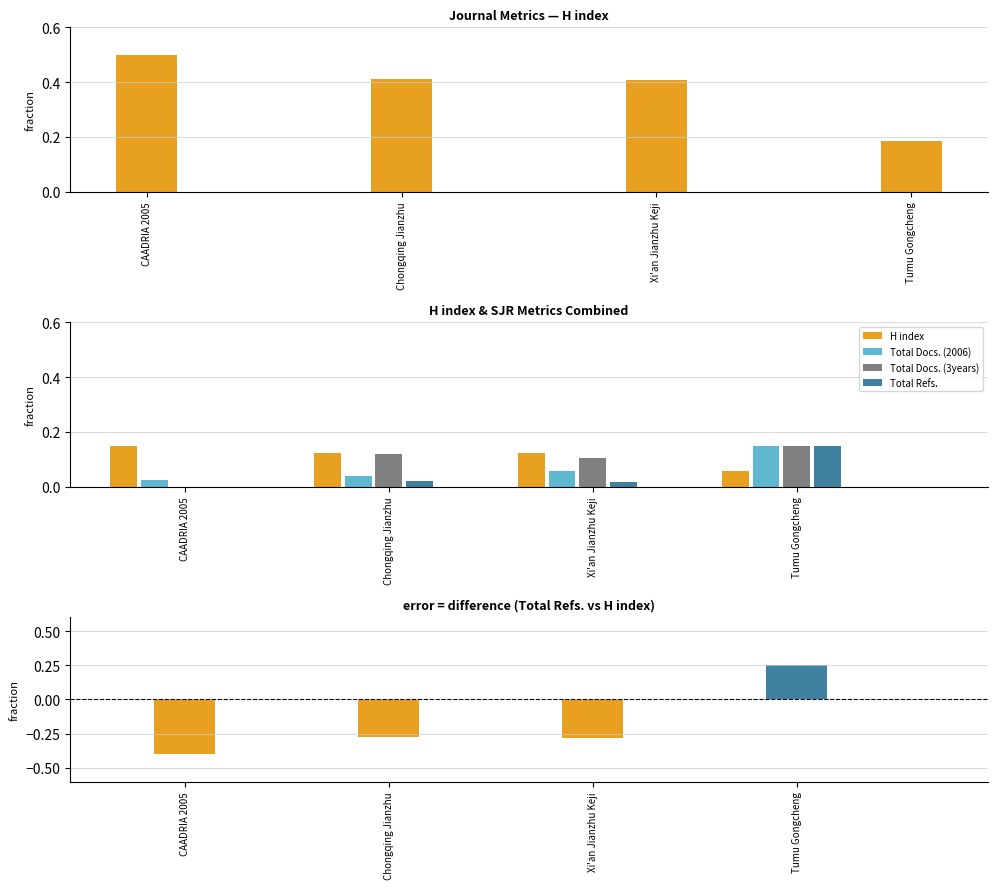

At which category is the sum across all series the highest?

Tumu Gongcheng